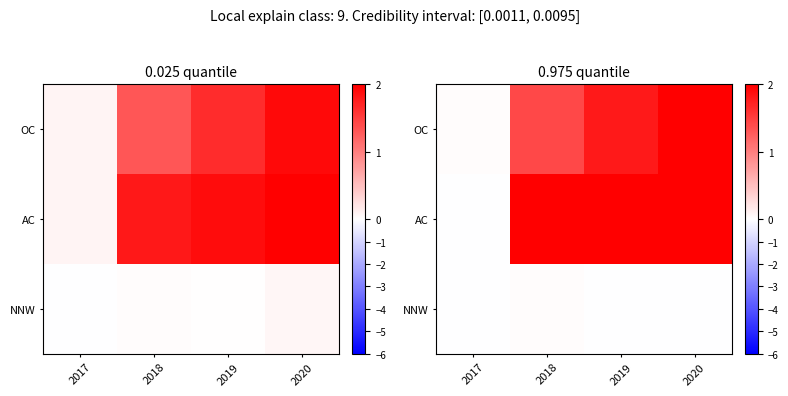

What is the highest value of the row_0 series?

2.1